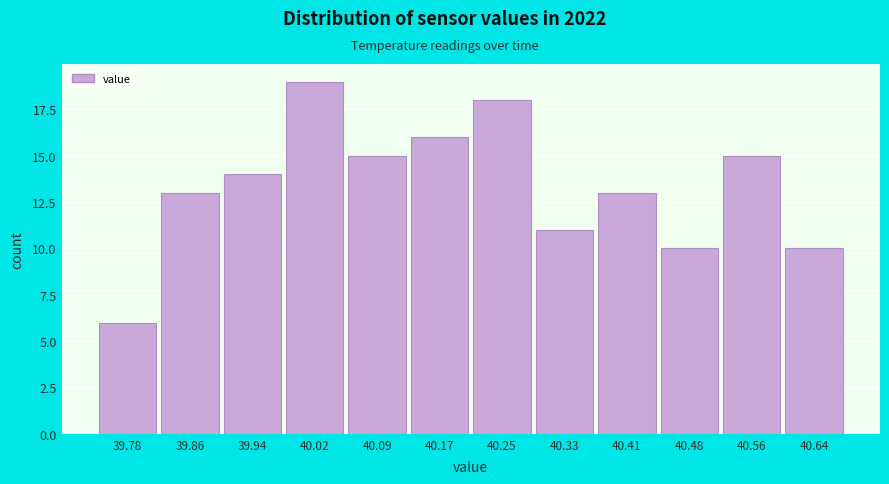

Reading left to right, what are all the values shown in this chart?

39.78=6	39.86=13	39.94=14	40.02=19	40.09=15	40.17=16	40.25=18	40.33=11	40.41=13	40.48=10	40.56=15	40.64=10